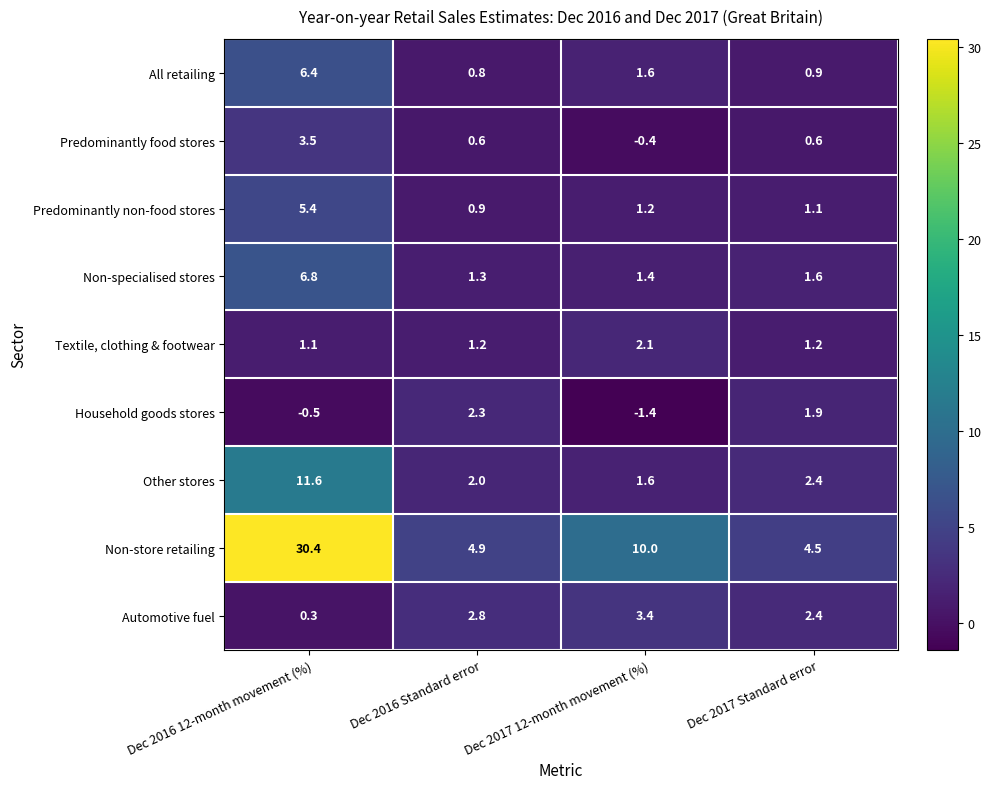

Rank the series at Dec 2016 Standard error from lowest to highest value.

Predominantly food stores, All retailing, Predominantly non-food stores, Textile, clothing & footwear, Non-specialised stores, Other stores, Household goods stores, Automotive fuel, Non-store retailing